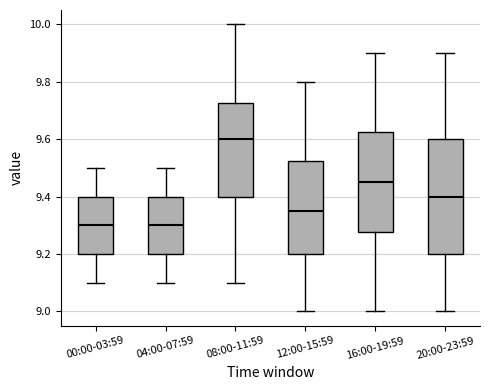

Reading left to right, read every box against the y-axis: the position of its median line, the range the box covers, and the ends of its whiskers. The values are not printed on the chart, so give them approximately, as read against the axis.

00:00-03:59: median 9.30, box 9.20 to 9.40, whiskers 9.10 to 9.50
04:00-07:59: median 9.30, box 9.20 to 9.40, whiskers 9.10 to 9.50
08:00-11:59: median 9.60, box 9.40 to 9.72, whiskers 9.10 to 10.00
12:00-15:59: median 9.36, box 9.20 to 9.52, whiskers 9.00 to 9.80
16:00-19:59: median 9.46, box 9.28 to 9.62, whiskers 9.00 to 9.90
20:00-23:59: median 9.40, box 9.20 to 9.60, whiskers 9.00 to 9.90